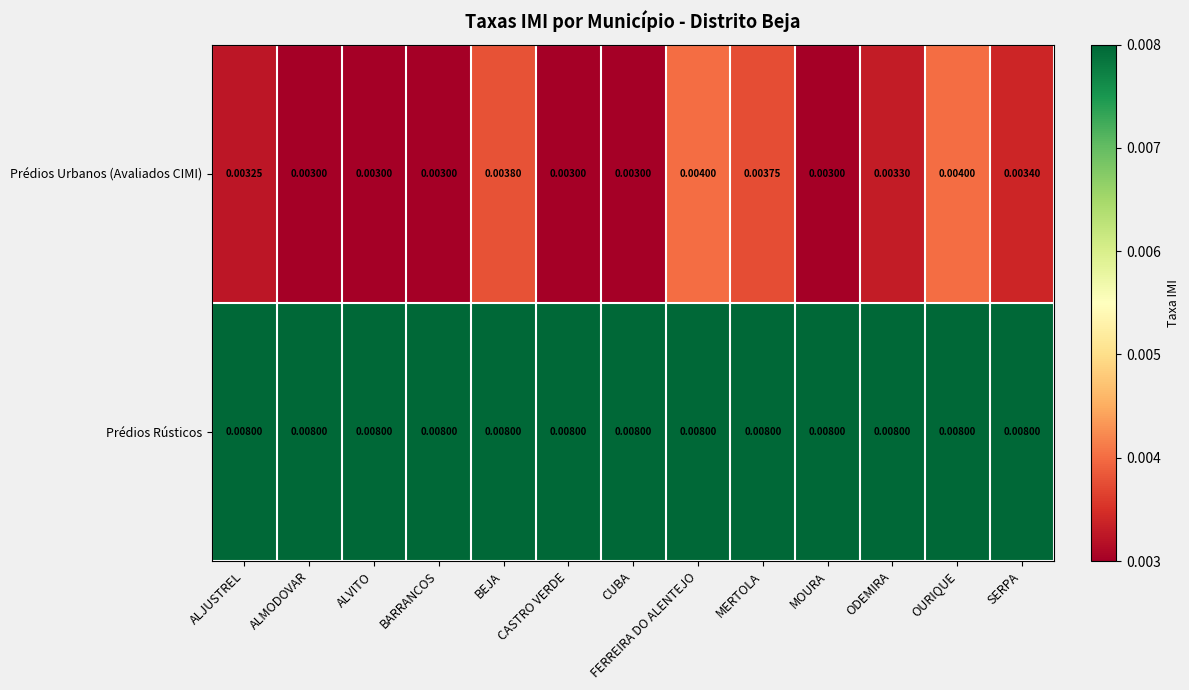

Count the number of data series in this chart.

2